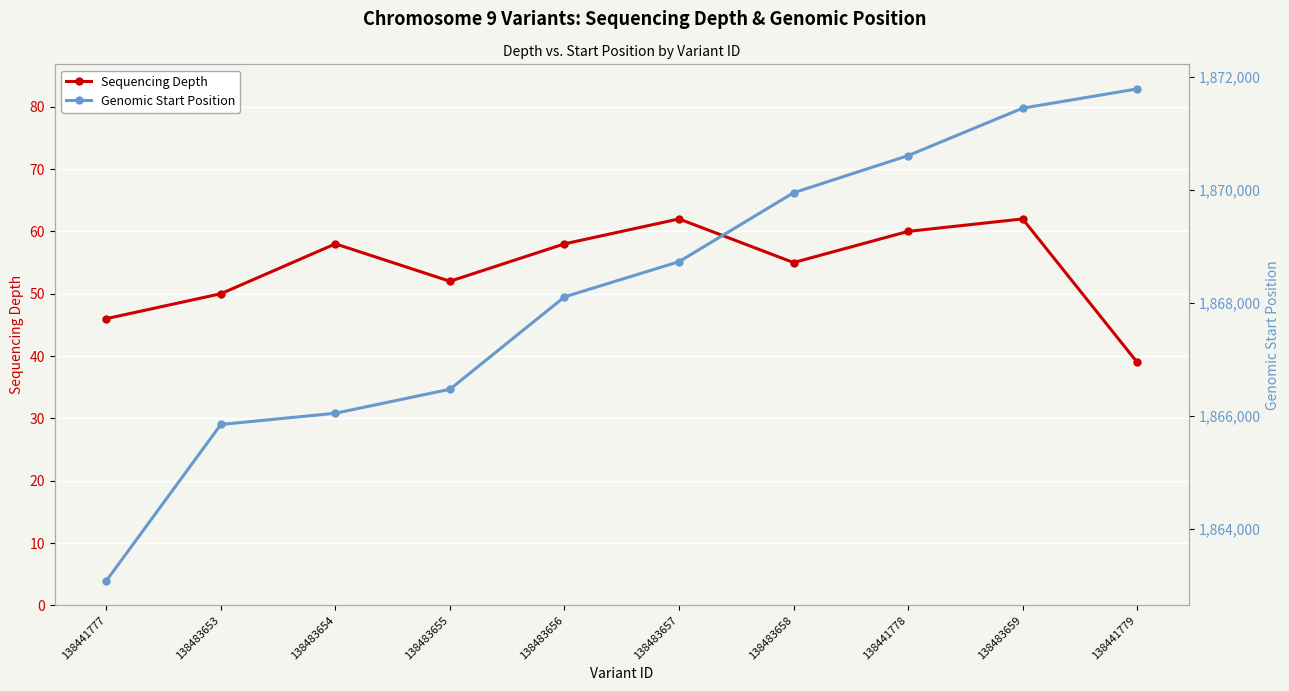

How many distinct data groups are displayed?

2